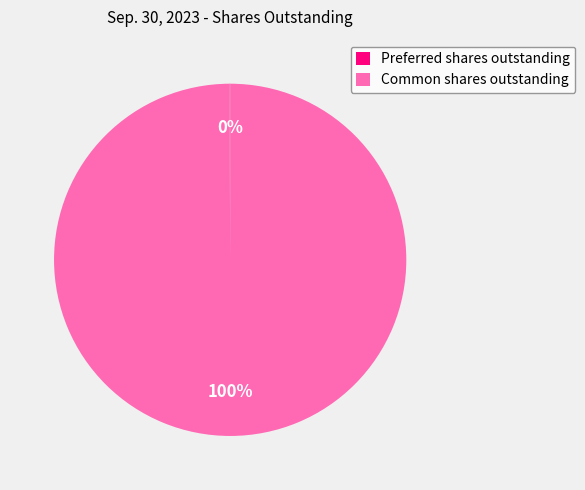

To the nearest percent, what is the average slice percentage?

50%